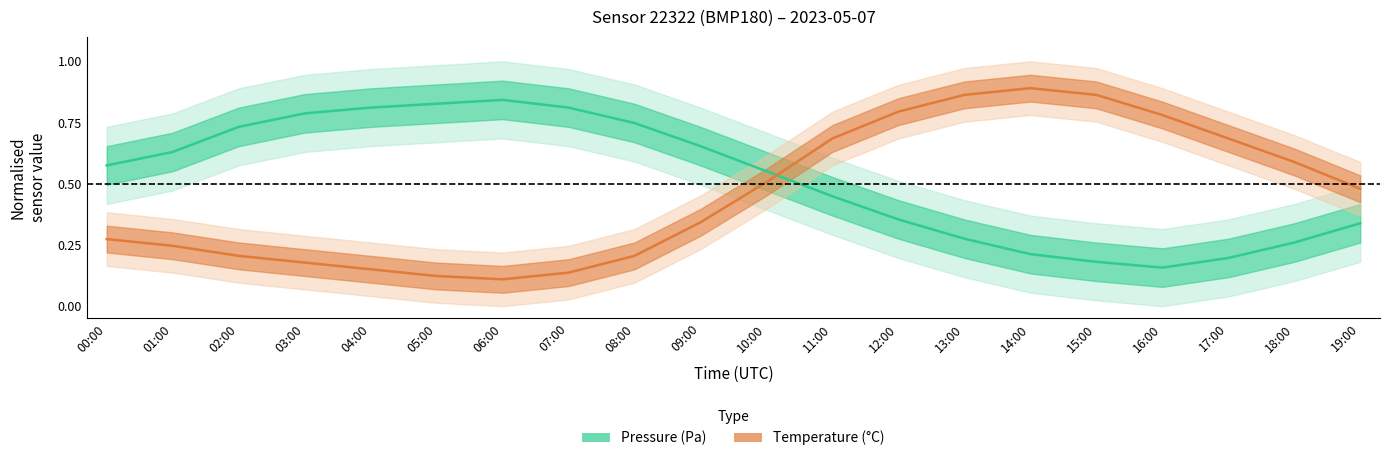

Reading left to right, transcribe all the data shown in this chart.

pressure: 00:00=0.6	01:00=0.6	02:00=0.7	03:00=0.8	04:00=0.8	05:00=0.8	06:00=0.8	07:00=0.8	08:00=0.7	09:00=0.7	10:00=0.6	11:00=0.4	12:00=0.4	13:00=0.3	14:00=0.2	15:00=0.2	16:00=0.2	17:00=0.2	18:00=0.3	19:00=0.3
temperature: 00:00=0.3	01:00=0.2	02:00=0.2	03:00=0.2	04:00=0.2	05:00=0.1	06:00=0.1	07:00=0.1	08:00=0.2	09:00=0.3	10:00=0.5	11:00=0.7	12:00=0.8	13:00=0.9	14:00=0.9	15:00=0.9	16:00=0.8	17:00=0.7	18:00=0.6	19:00=0.5